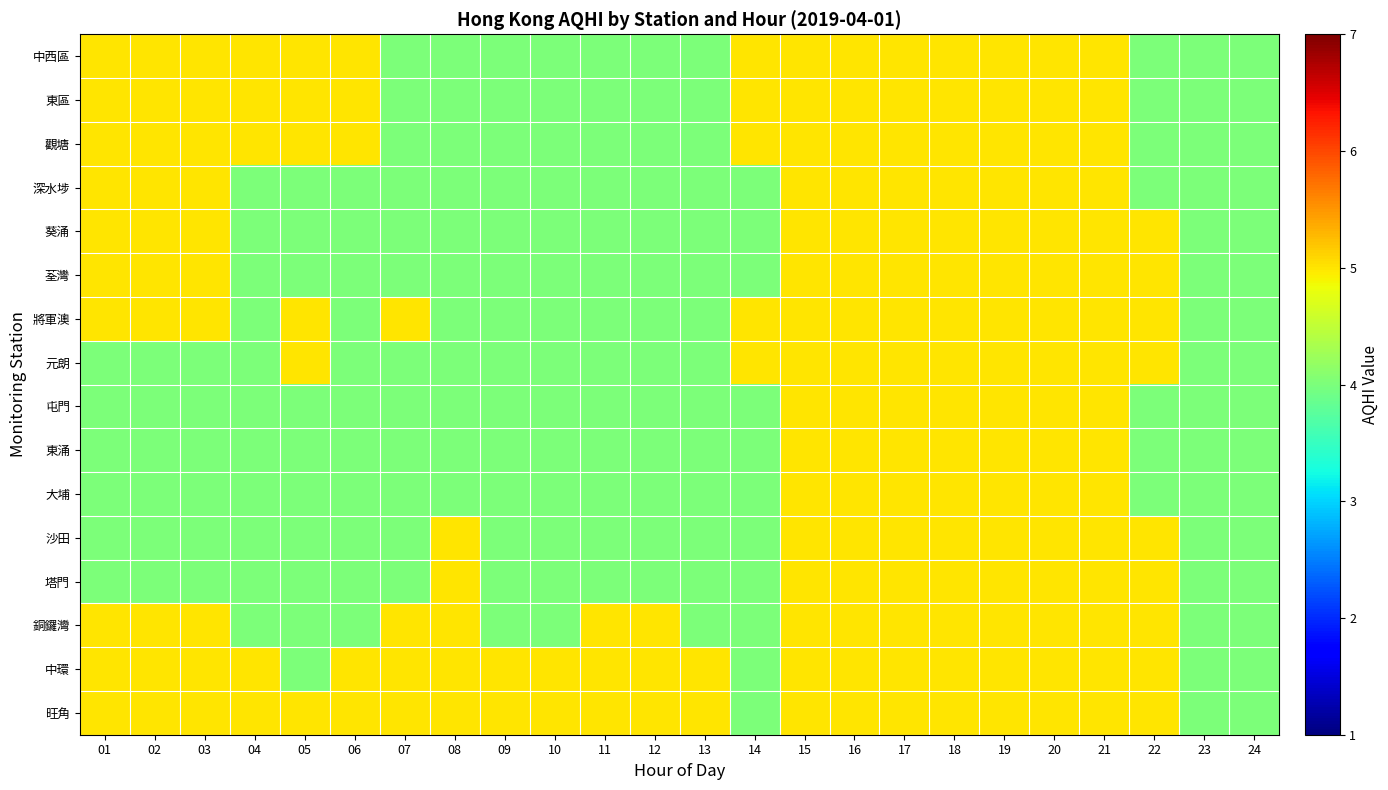

How many data points does each series have?

24